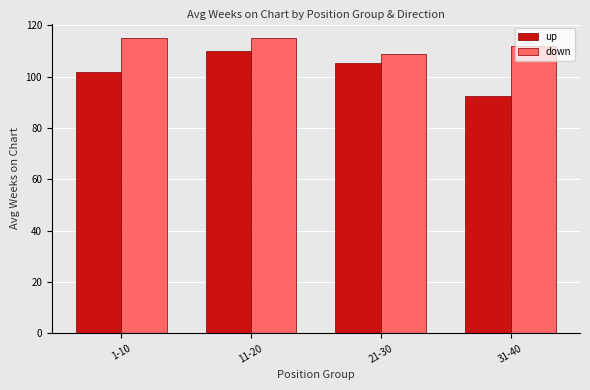

Count the down values in the range 112 to 115.

3